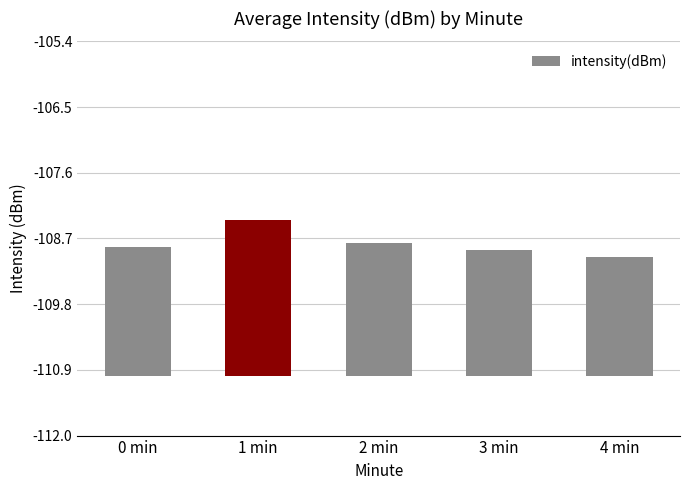

Rank the categories by value from lowest to highest.

4 min, 3 min, 0 min, 2 min, 1 min